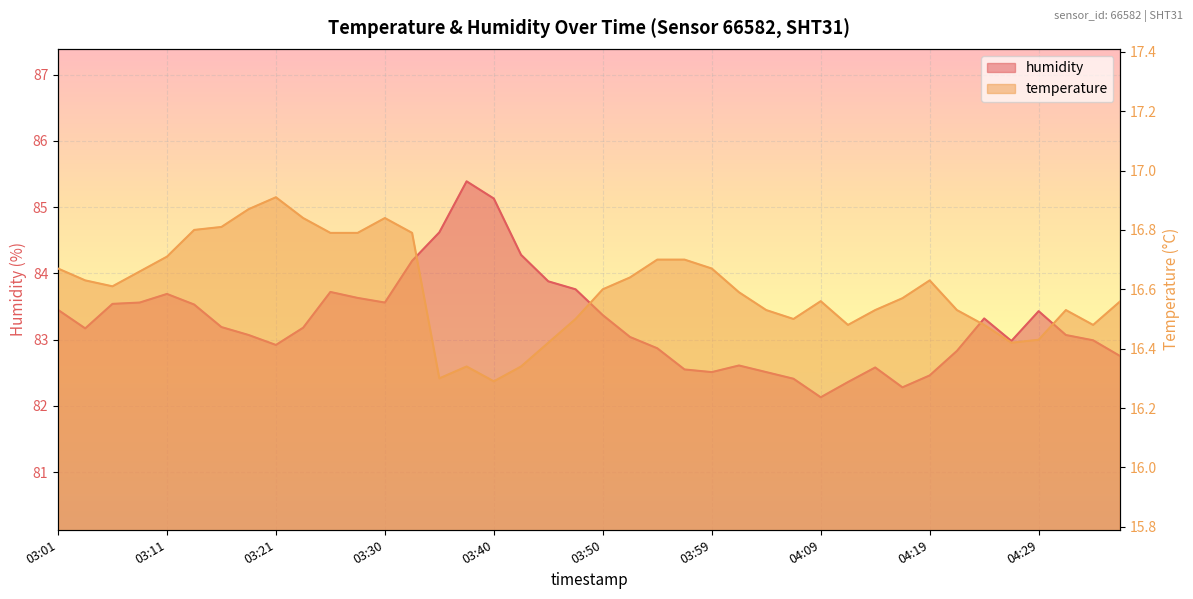

True or false: temperature has more than 0 interior local peaks.

True